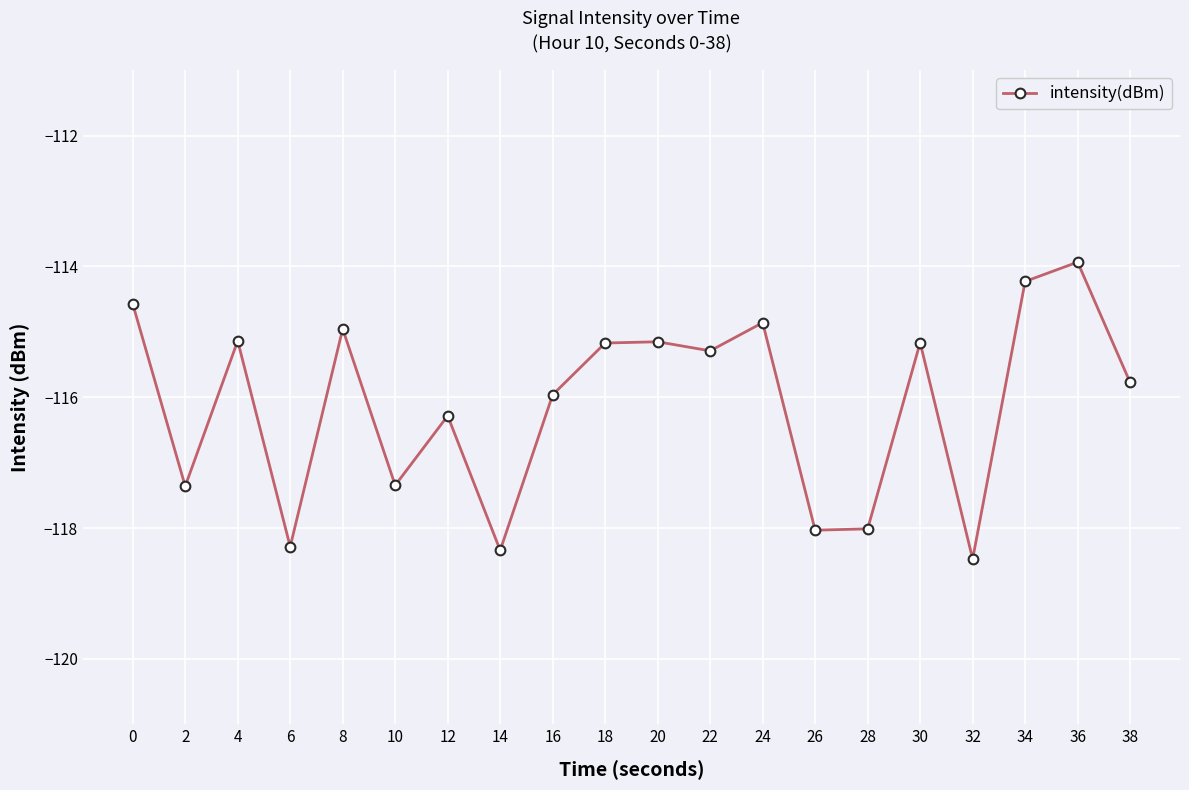

What is the value of the 5th point from the left?

-115.0